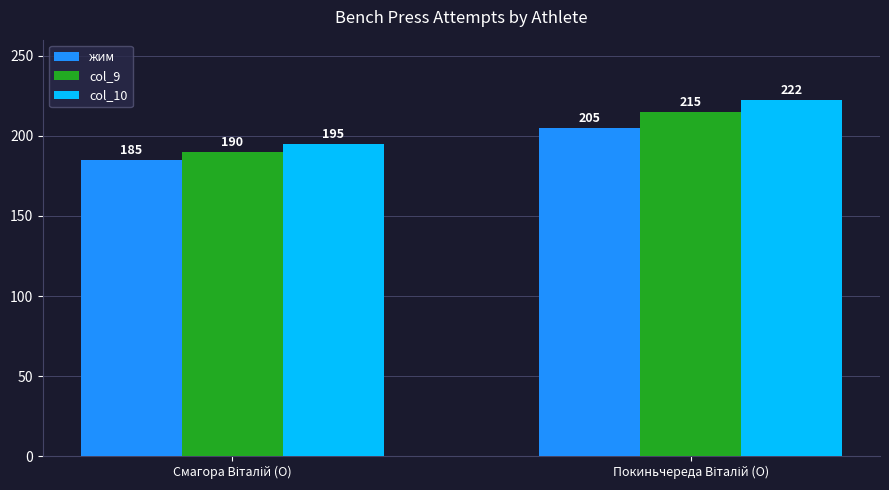

List the series in order of their peak value, lowest first.

жим, col_9, col_10